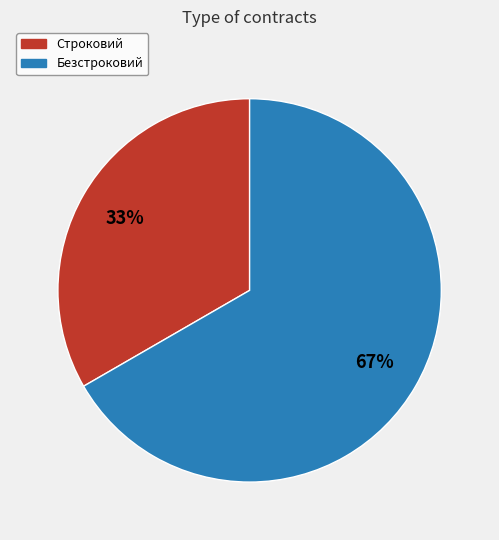

Between Строковий and Безстроковий, which is larger?

Безстроковий